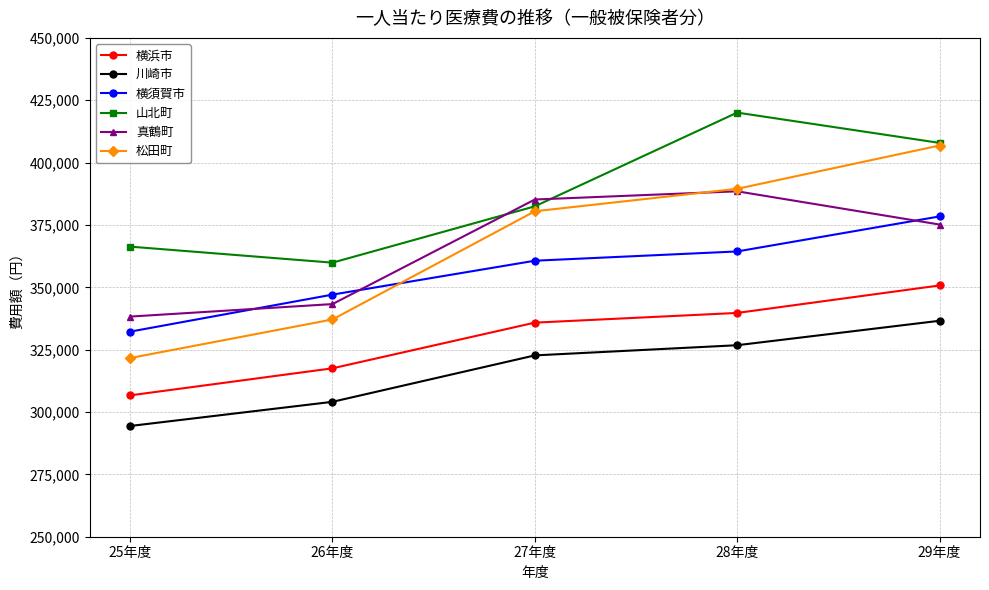

What is the minimum value shown in the chart?

294398